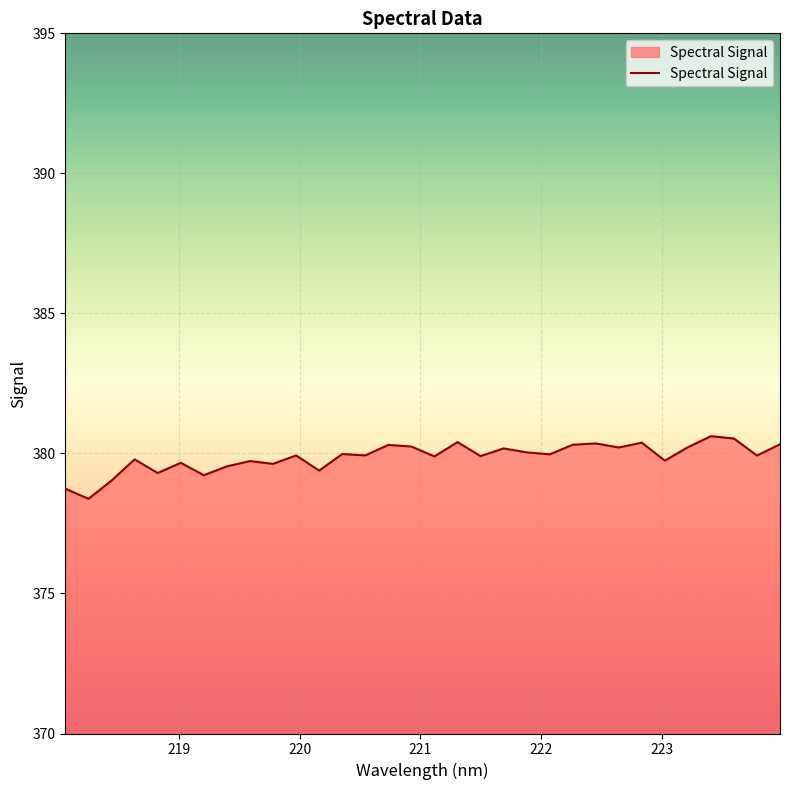

What is the smallest value displayed?

378.4